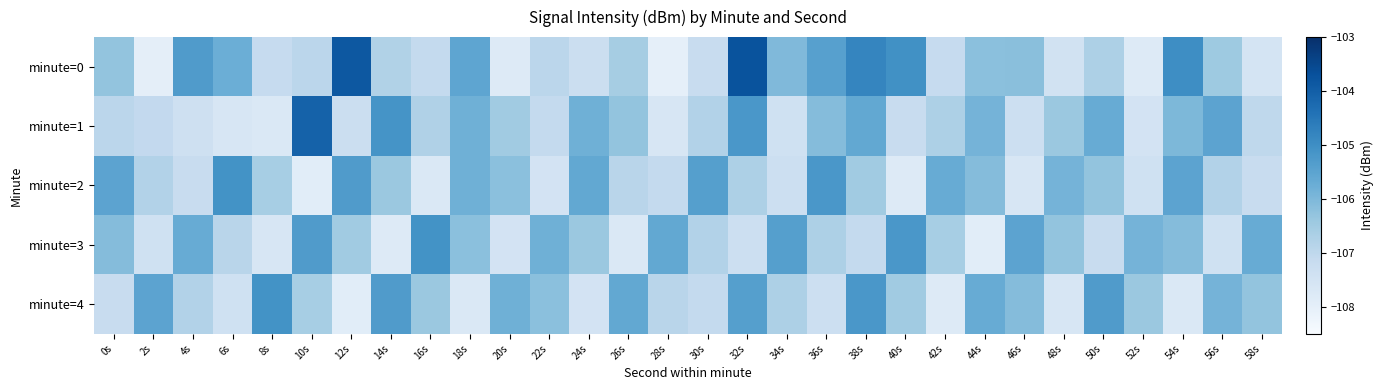

What is the difference between the highest and lowest values at 28s?

2.4